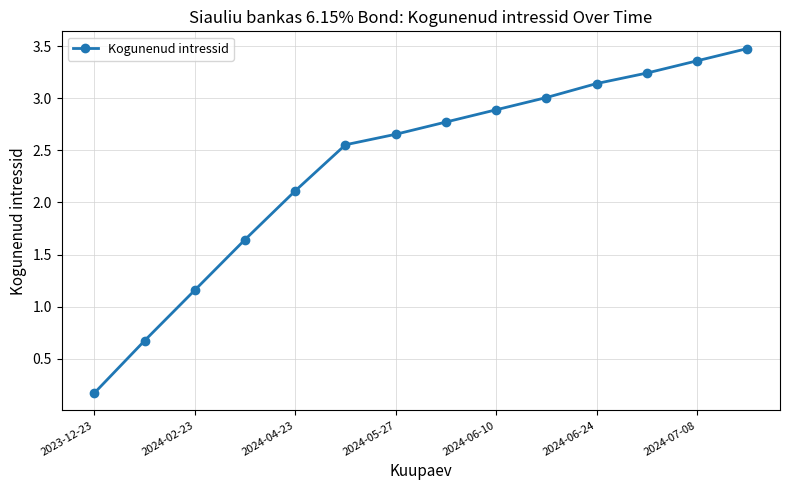

What is the difference between the maximum and minimum values?

3.3